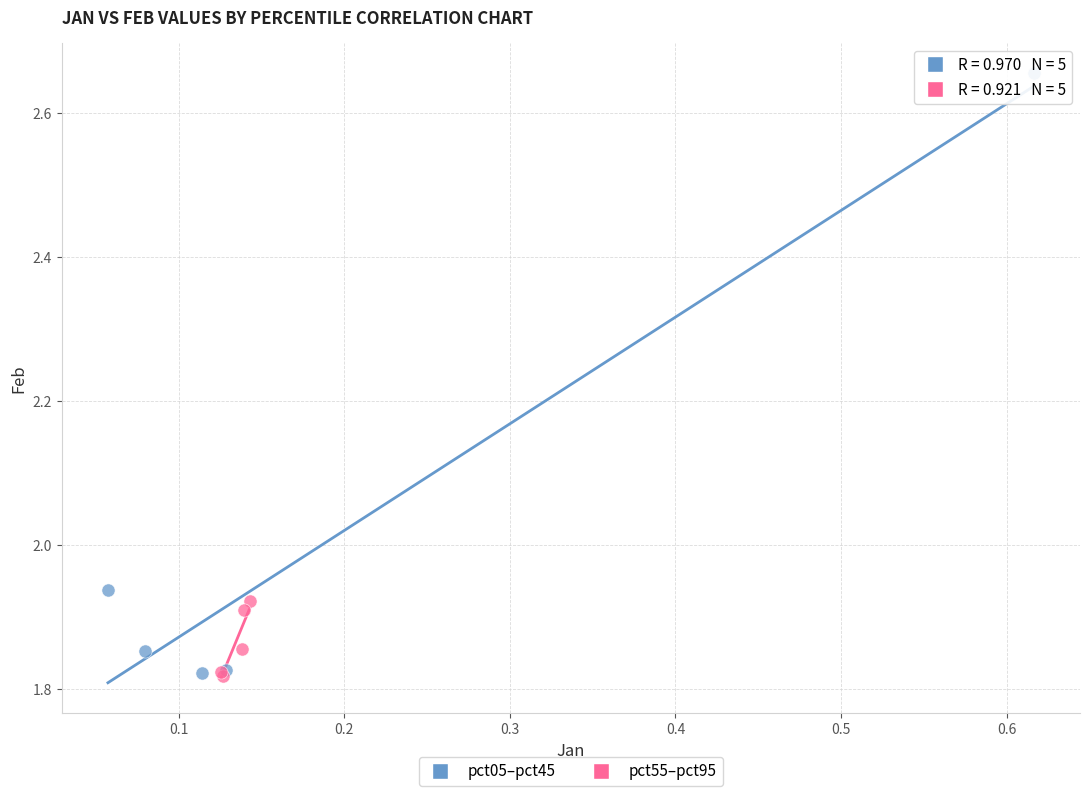

Which series has the widest spread of Y values?

pct05–pct45